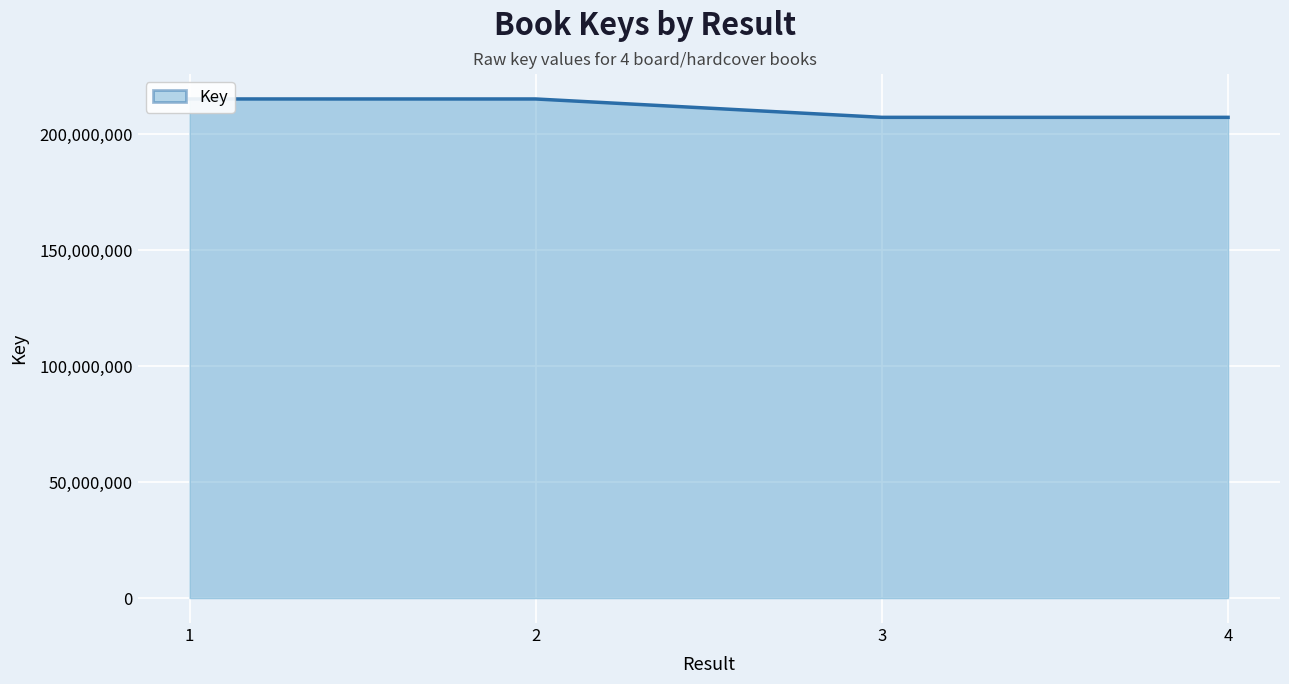

How many lines are shown in the chart?

1